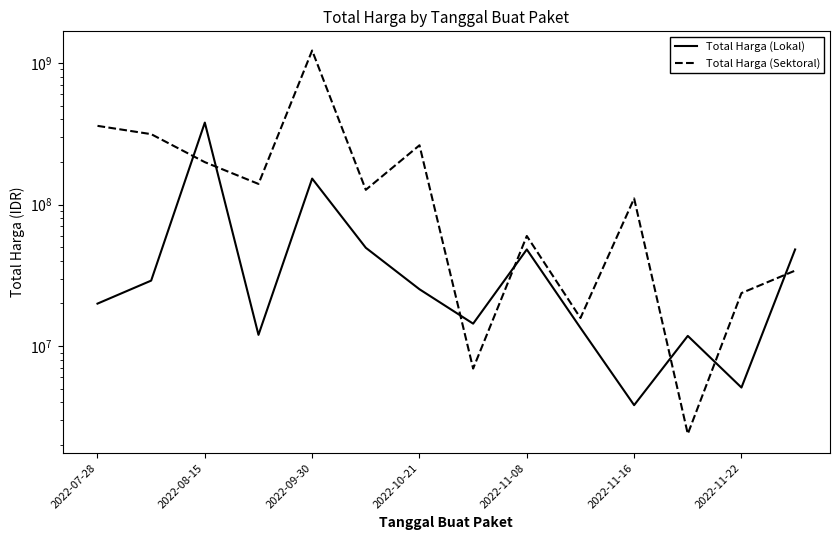

Reading left to right, what are all the values shown in this chart?

Total Harga (Lokal): 19950000	29000000	379075000	12000000	152477000	49478000	25200000	14400000	48140000	13442000	3825000	11800000	5093000	48140000
Total Harga (Sektoral): 359500000	314121780	199200000	139800000	1224682000	127000000	262118150	6936000	59935000	15787200	110389990	2395750	23680800	34132505